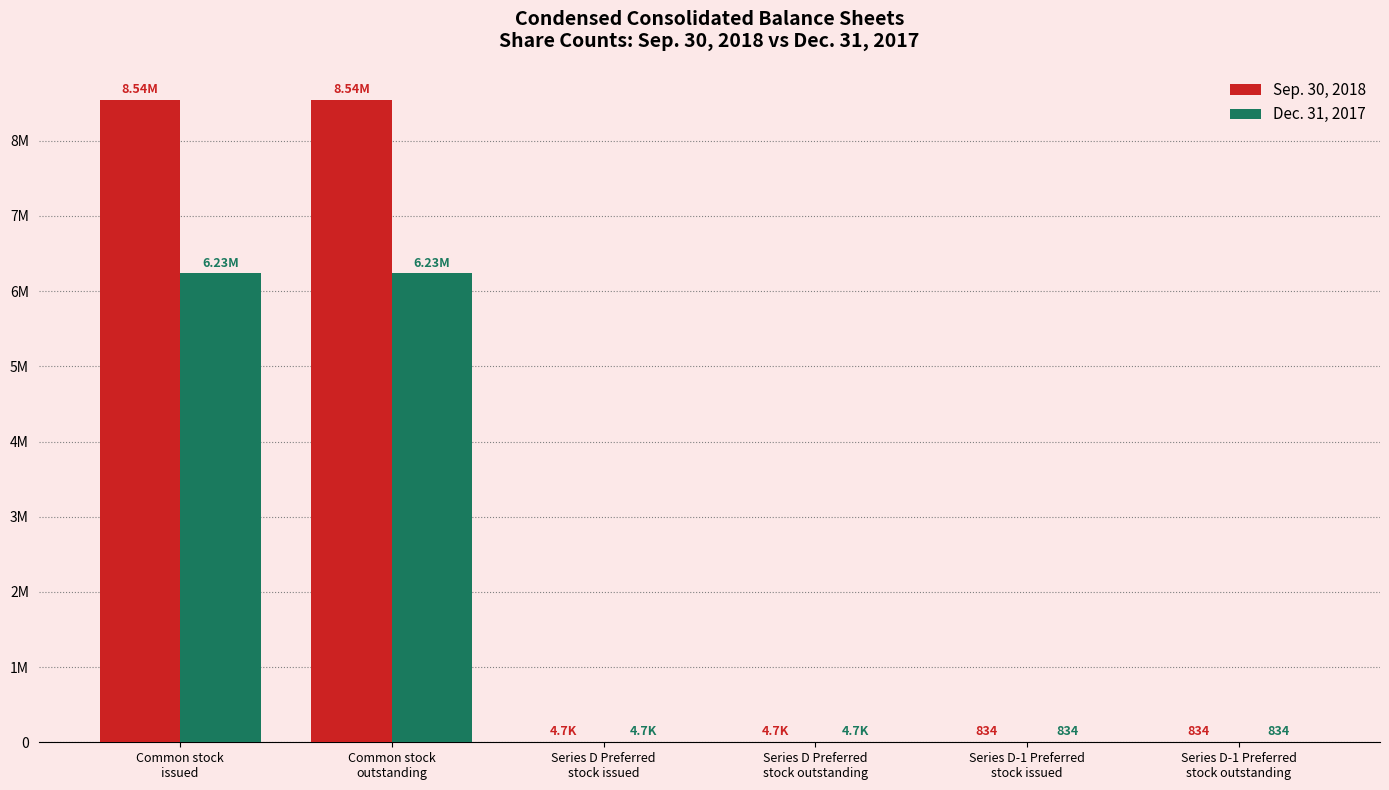

What are all the series names shown in the legend?

Sep. 30, 2018, Dec. 31, 2017